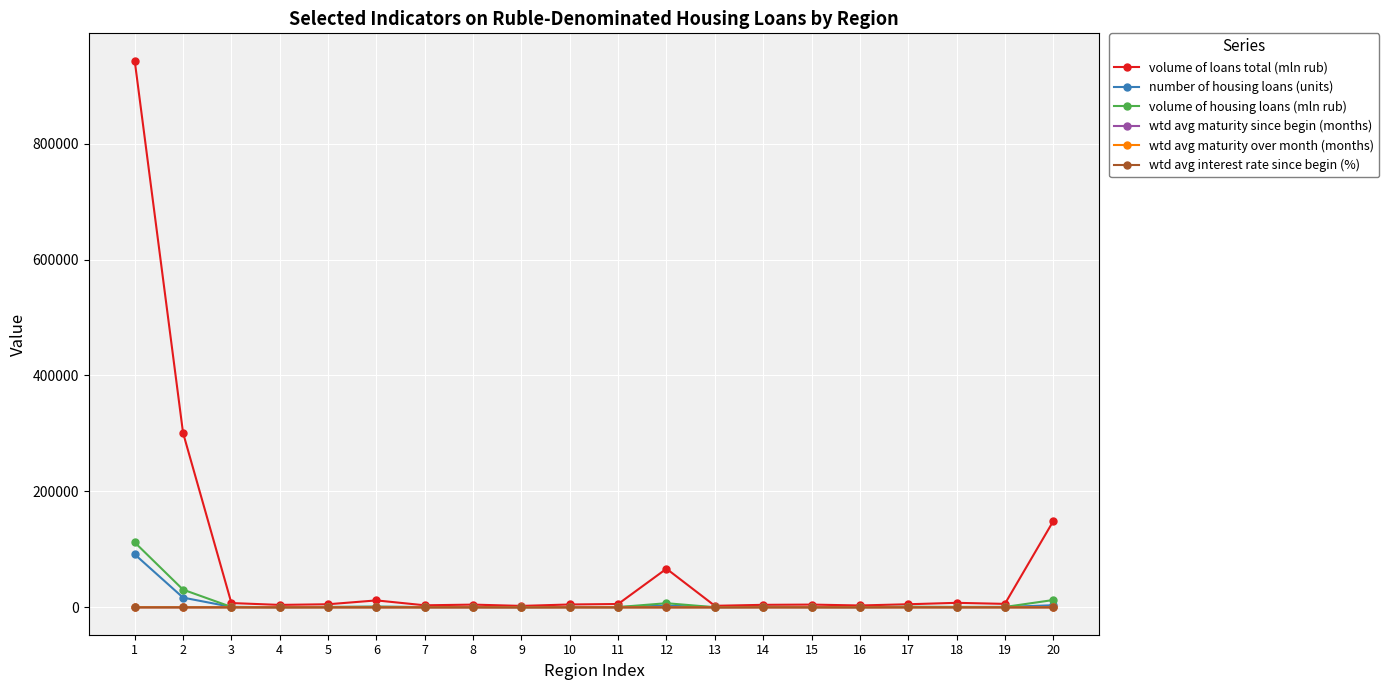

Which series has the widest spread of values?

volume of loans total (mln rub)